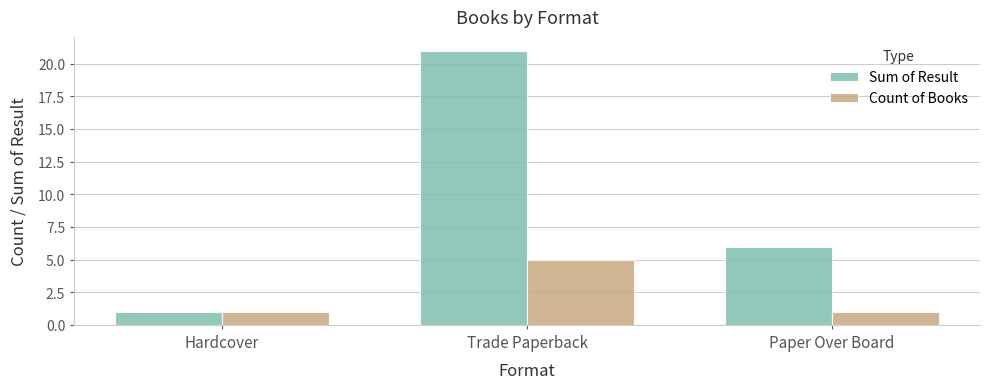

What is the sum of all Count of Books values?

7